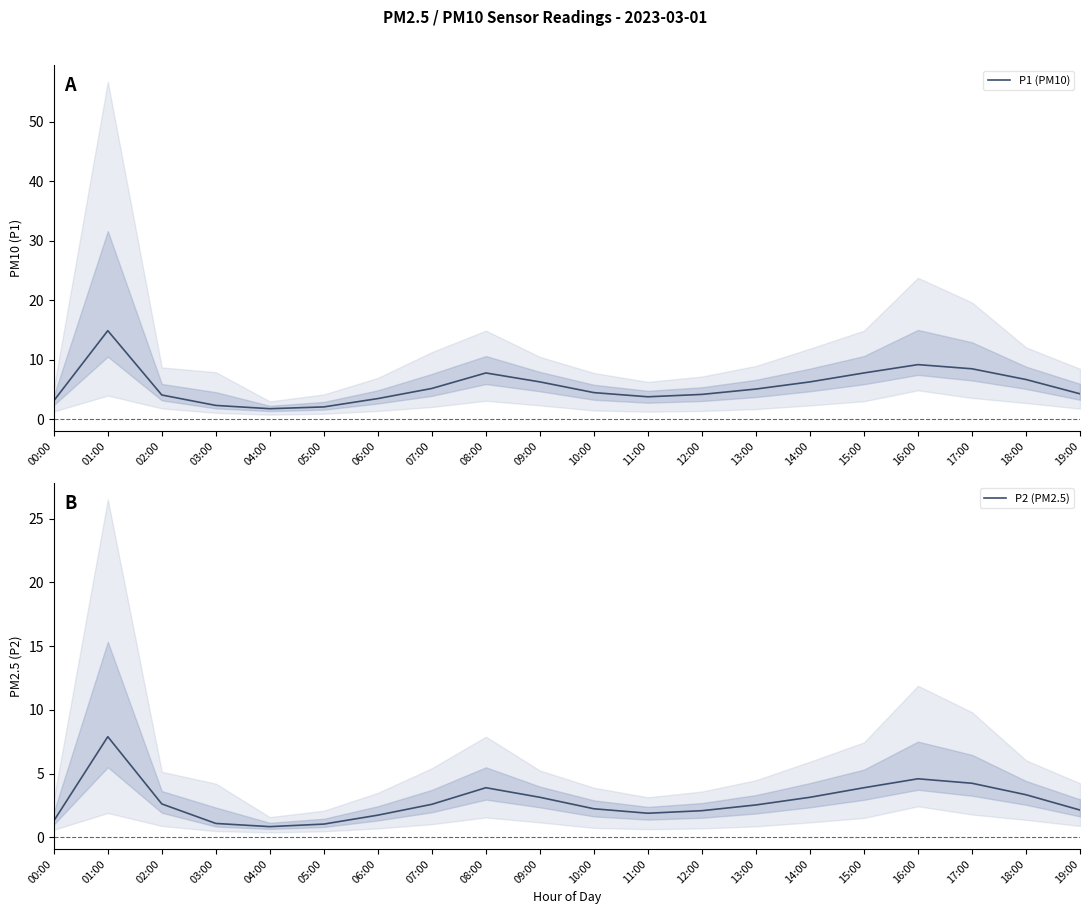

The P2 (PM2.5) series shows 4.6 at 16:00. True or false?

True